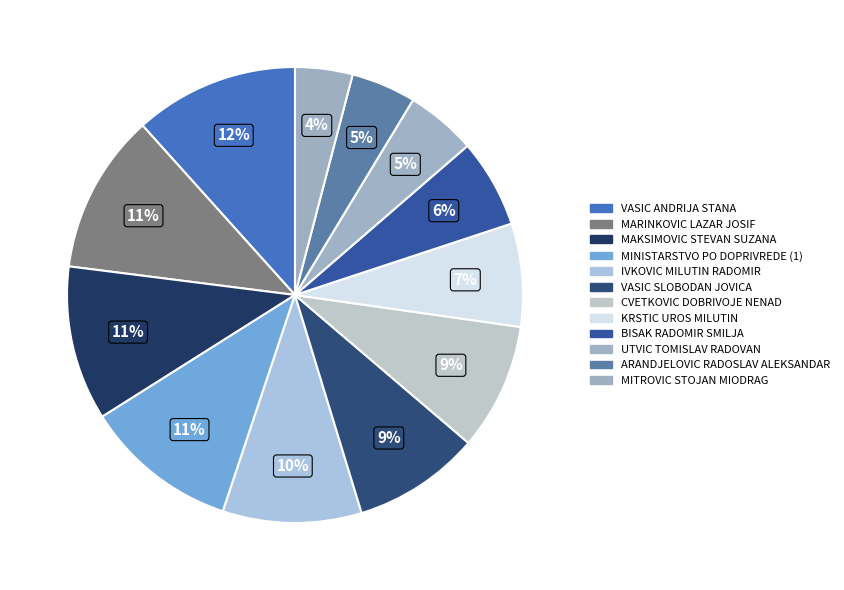

True or false: MITROVIC STOJAN MIODRAG accounts for 10% of the total.

False